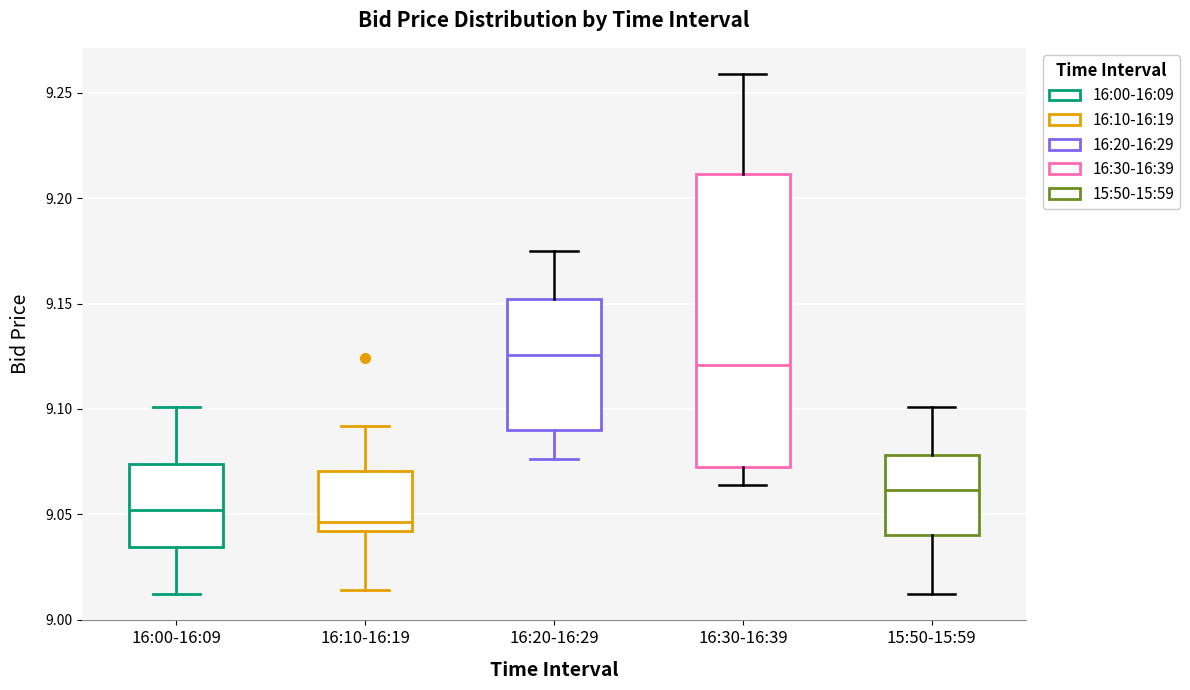

Reading left to right, read every box against the y-axis: the position of its median line, the range the box covers, and the ends of its whiskers. The values are not printed on the chart, so give them approximately, as read against the axis.

16:00-16:09: median 9.050, box 9.035 to 9.075, whiskers 9.010 to 9.100
16:10-16:19: median 9.045, box 9.040 to 9.070, whiskers 9.015 to 9.090
16:20-16:29: median 9.125, box 9.090 to 9.150, whiskers 9.075 to 9.175
16:30-16:39: median 9.120, box 9.070 to 9.210, whiskers 9.065 to 9.260
15:50-15:59: median 9.060, box 9.040 to 9.080, whiskers 9.010 to 9.100